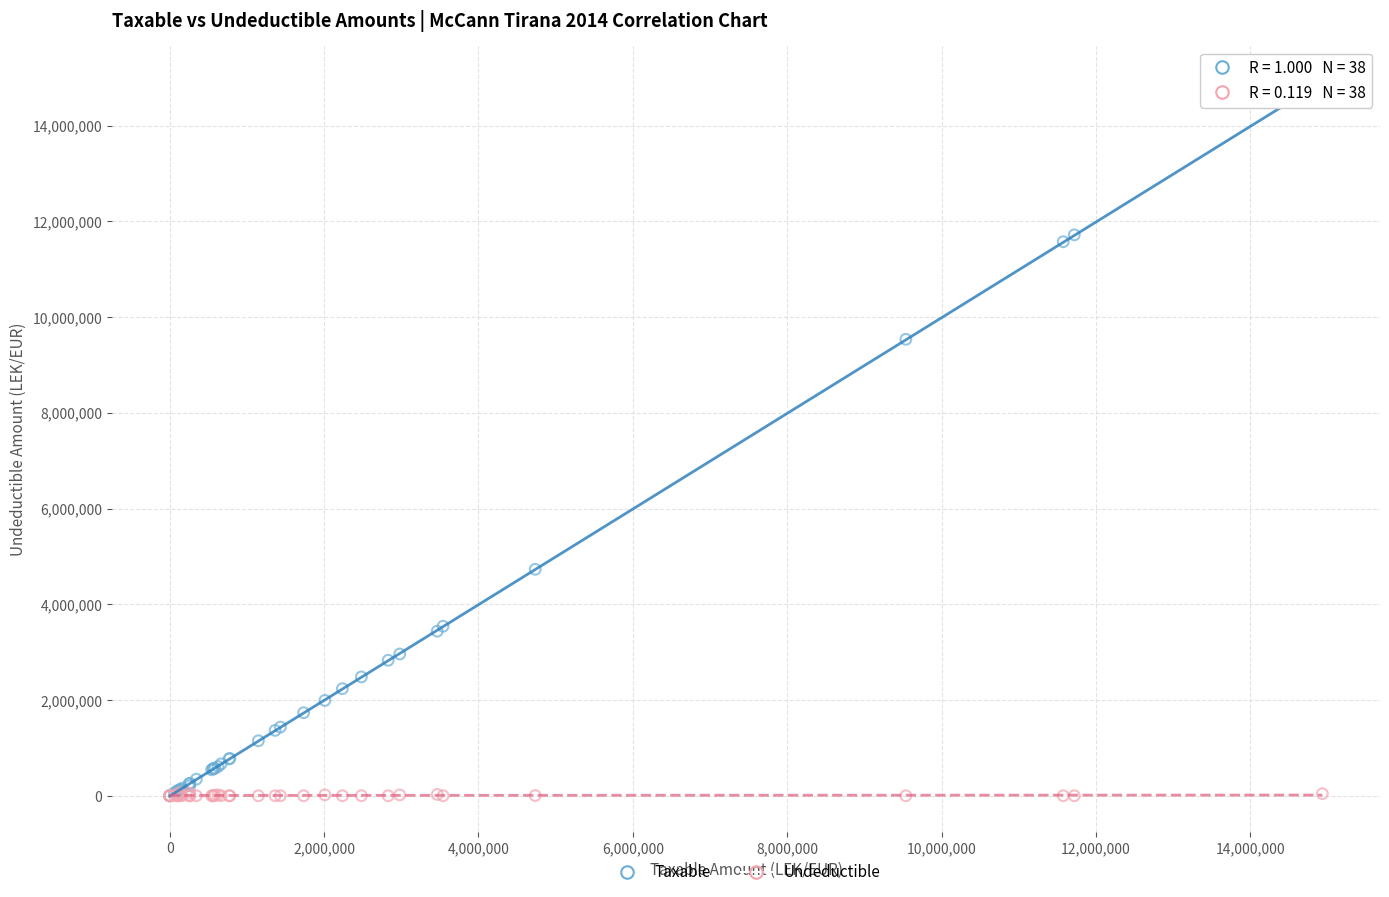

Which series has the widest spread of Y values?

Taxable